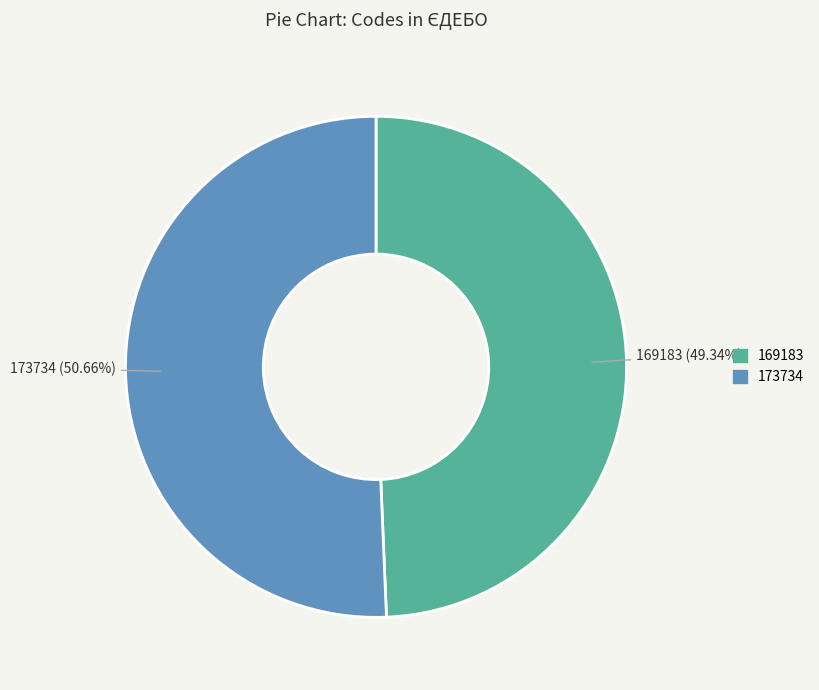

Does any single category account for the majority?

Yes